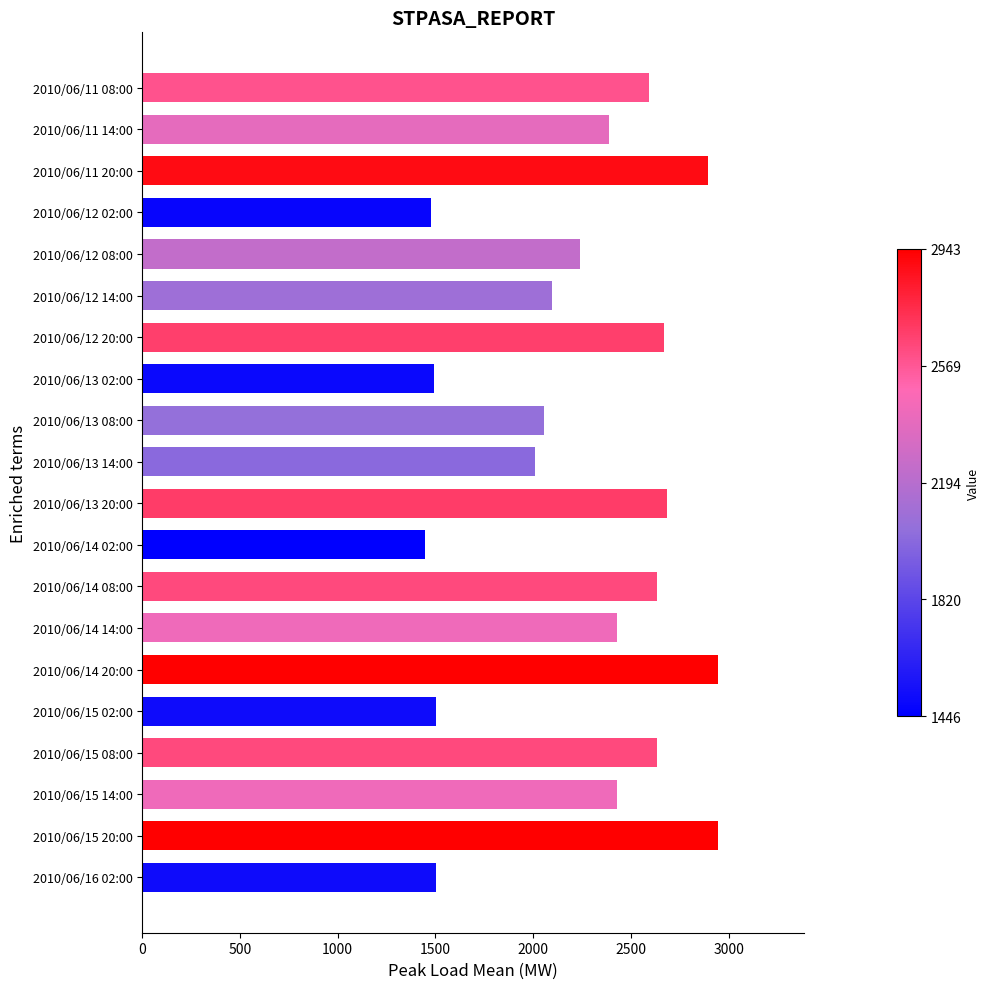

The chart shows a value of 1188 at 2010/06/14 14:00. True or false?

False